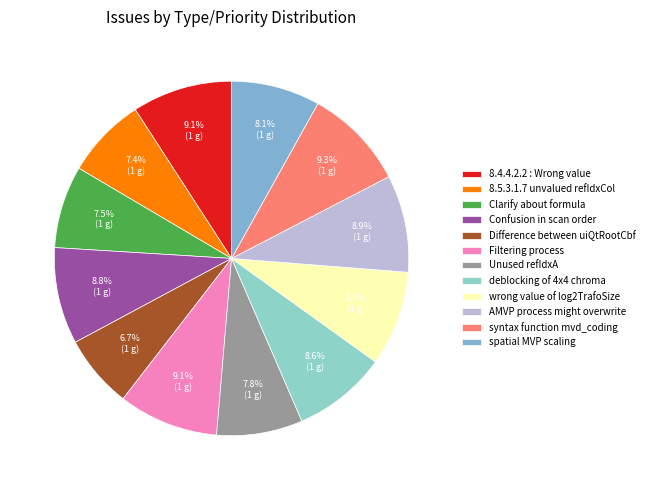

How many segments does this pie chart have?

12